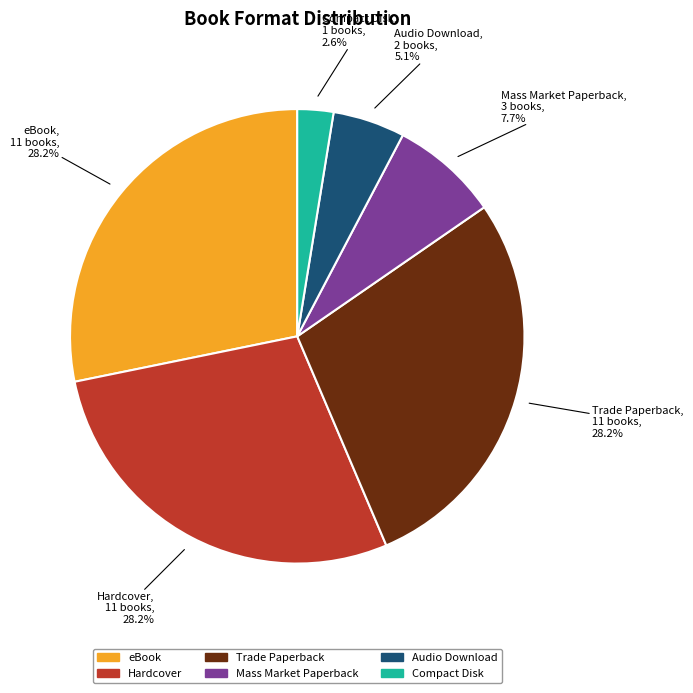

To the nearest percent, what is the average slice percentage?

17%